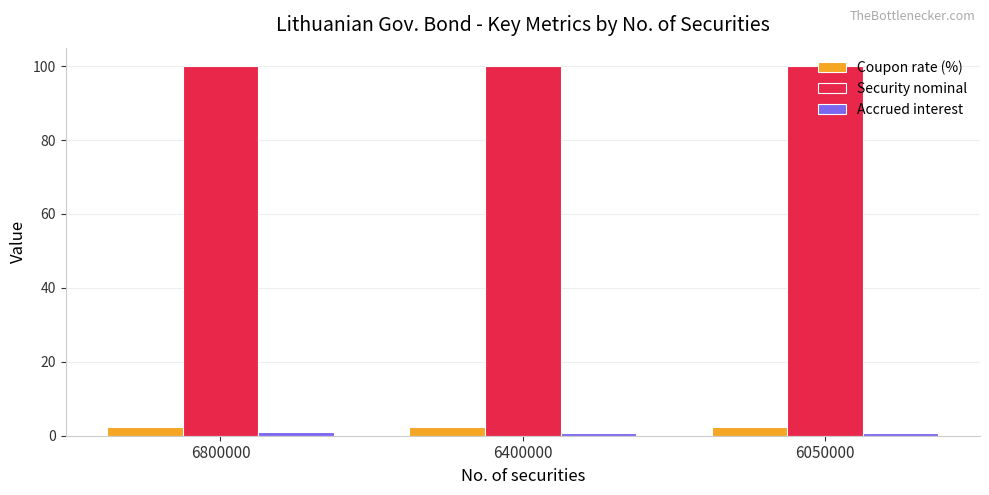

True or false: Security nominal has a value of 34.7 at 6050000.

False